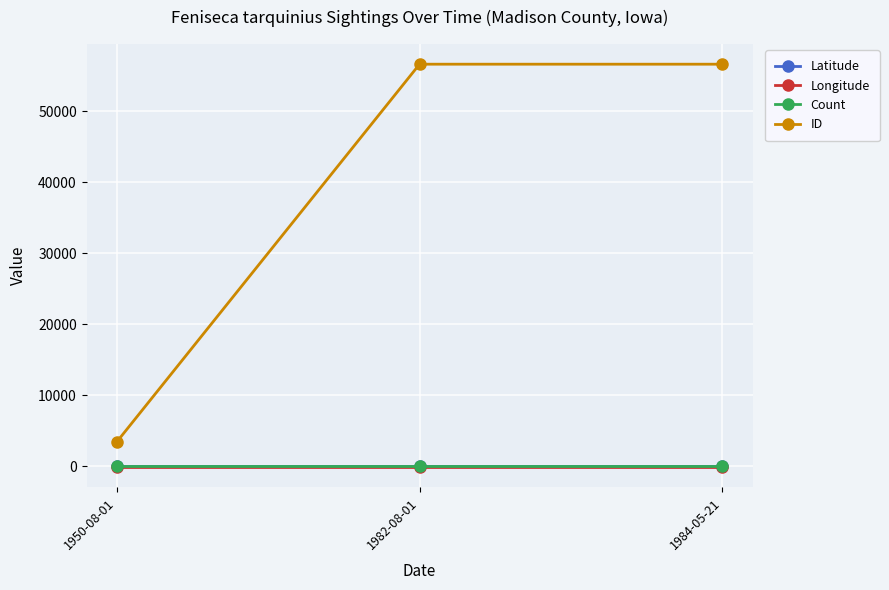

What is the label of the 2nd point from the left?

1982-08-01